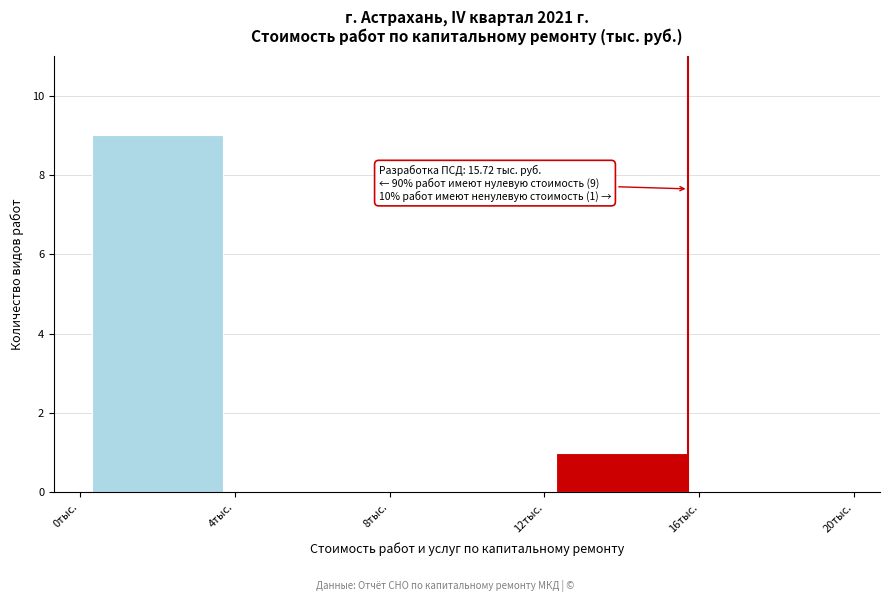

Over which range of the x-axis is the bar tallest?

0 to 4